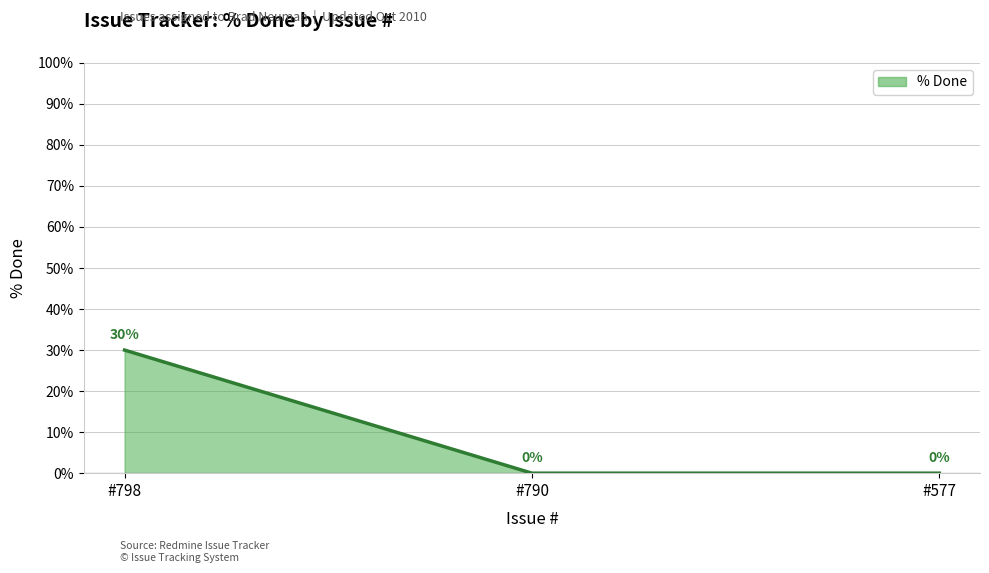

What is the greatest value displayed?

30